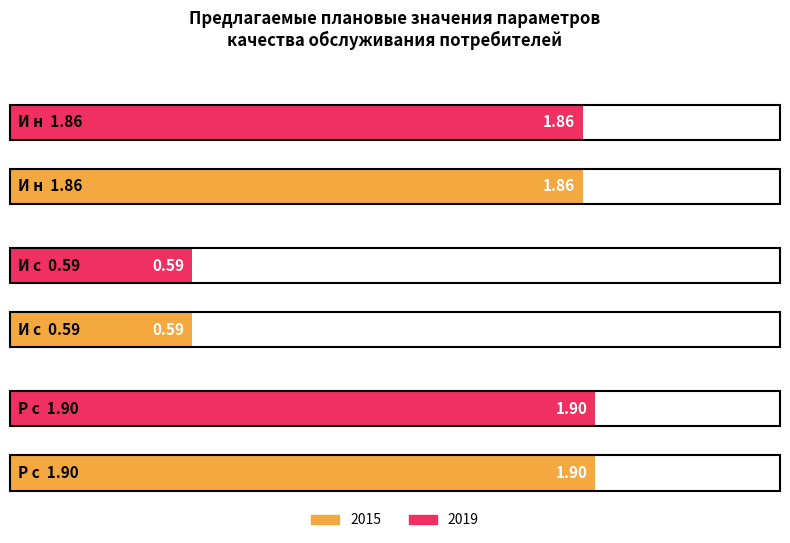

What is the greatest value displayed?

1.9